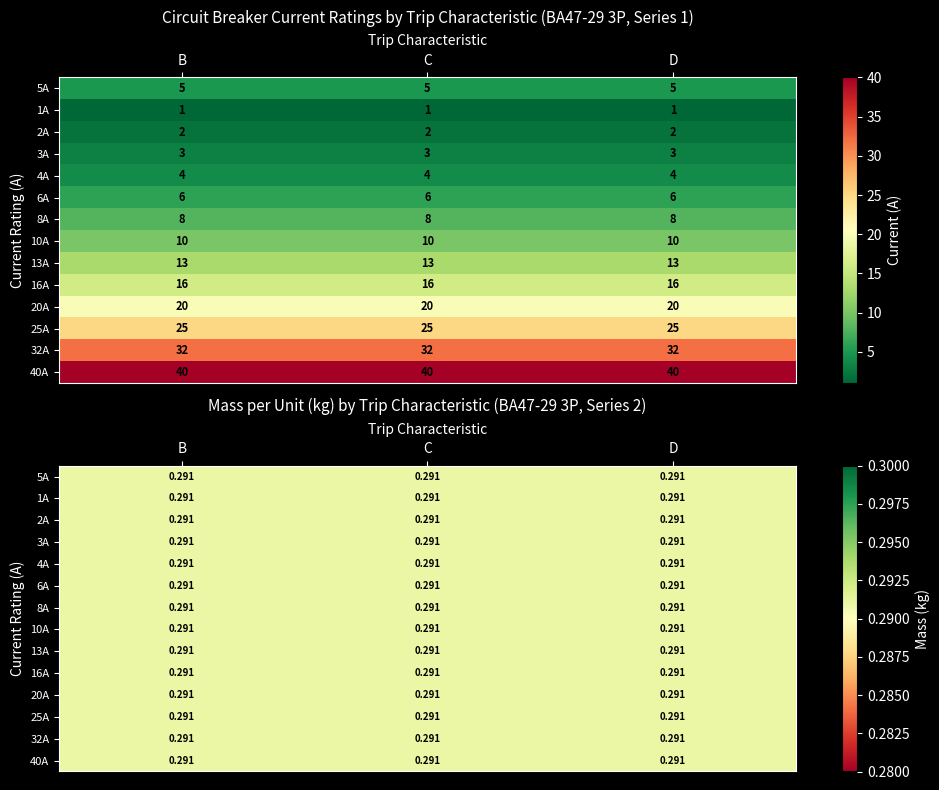

The B series shows 1 at 2А. True or false?

False